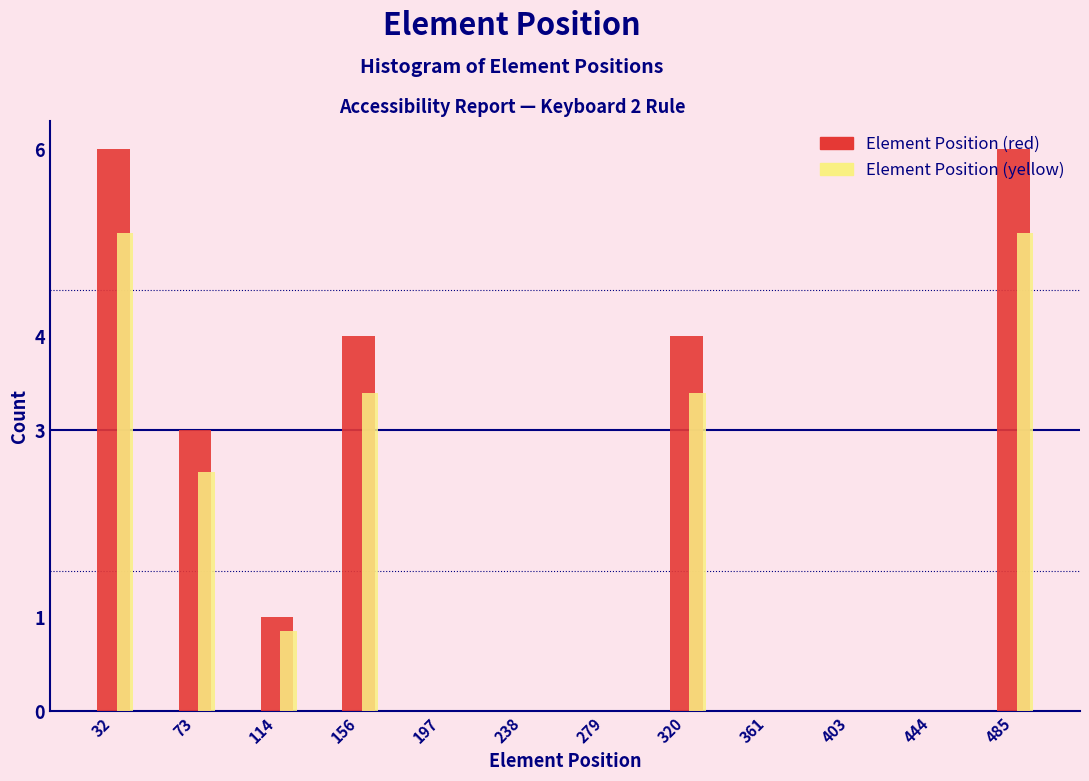

Between 156 and 361, which series saw the biggest shift?

Element Position (red)